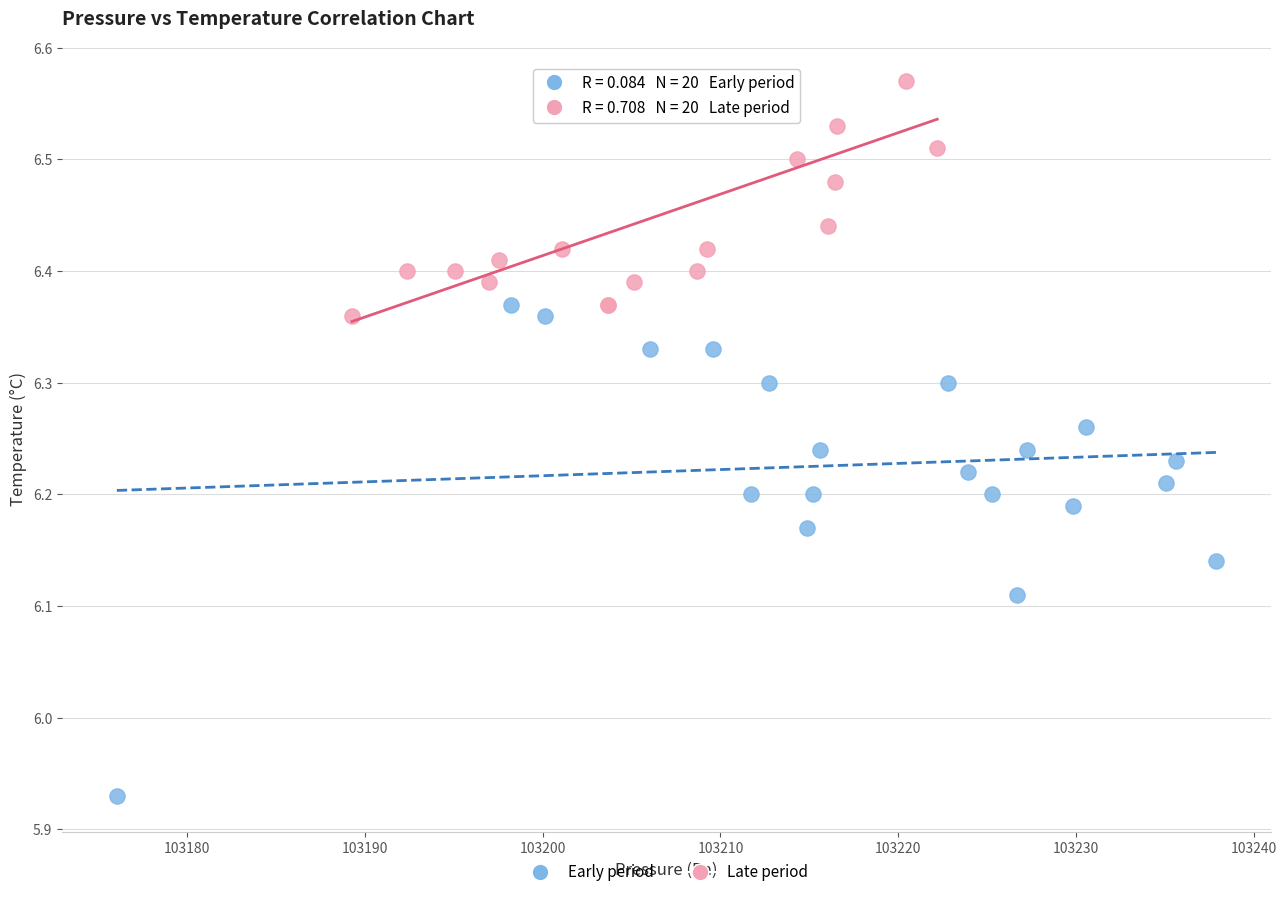

Which series contains the lowest Y value?

Early period